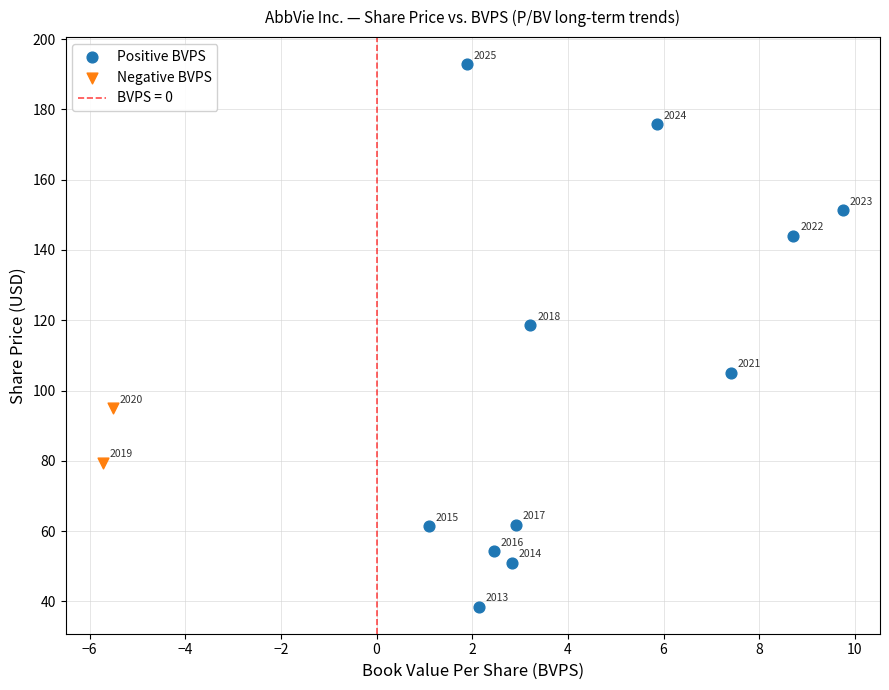

Which series reaches the minimum Y coordinate?

Positive BVPS